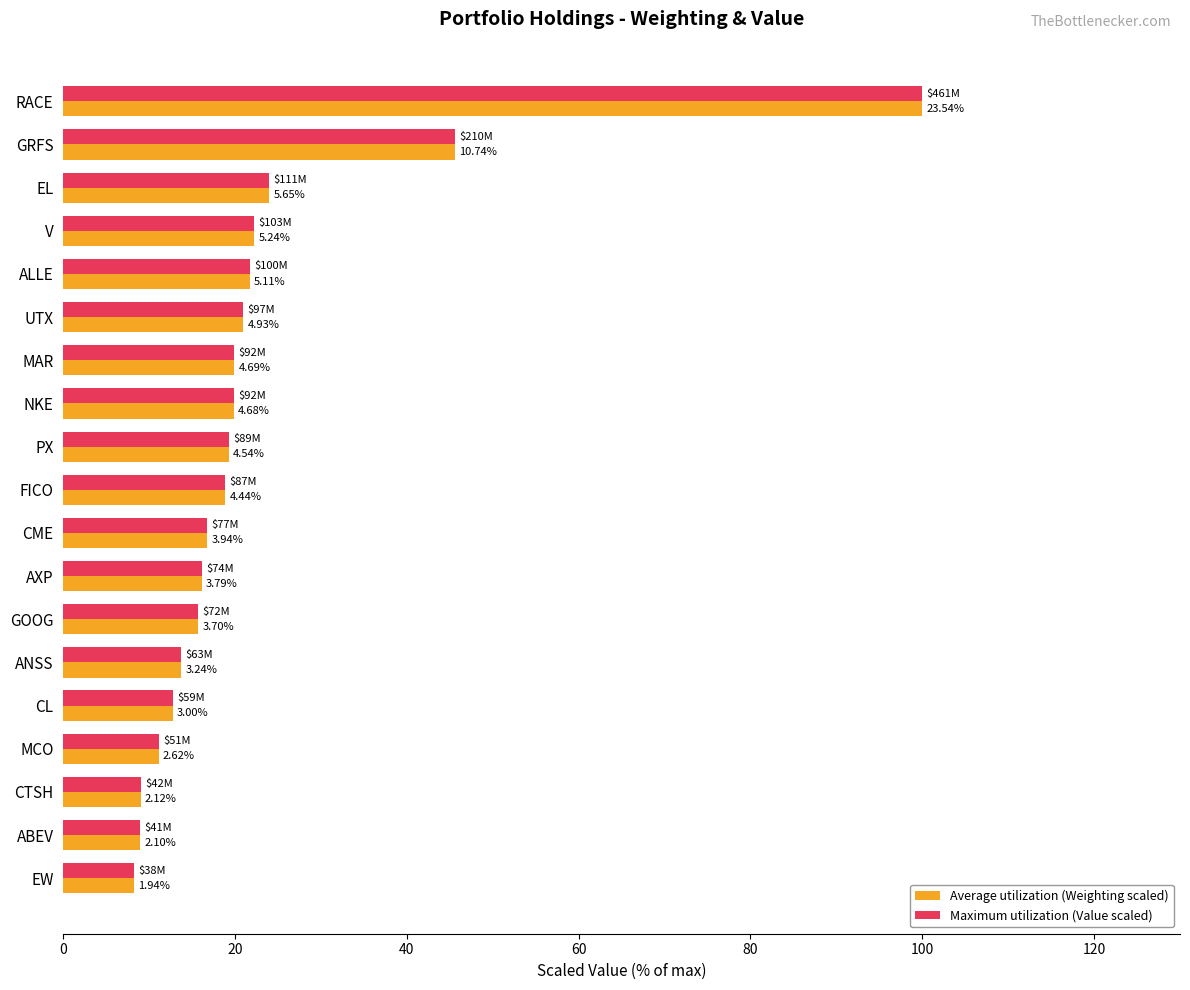

What are all the series names shown in the legend?

Average utilization (Weighting scaled), Maximum utilization (Value scaled)